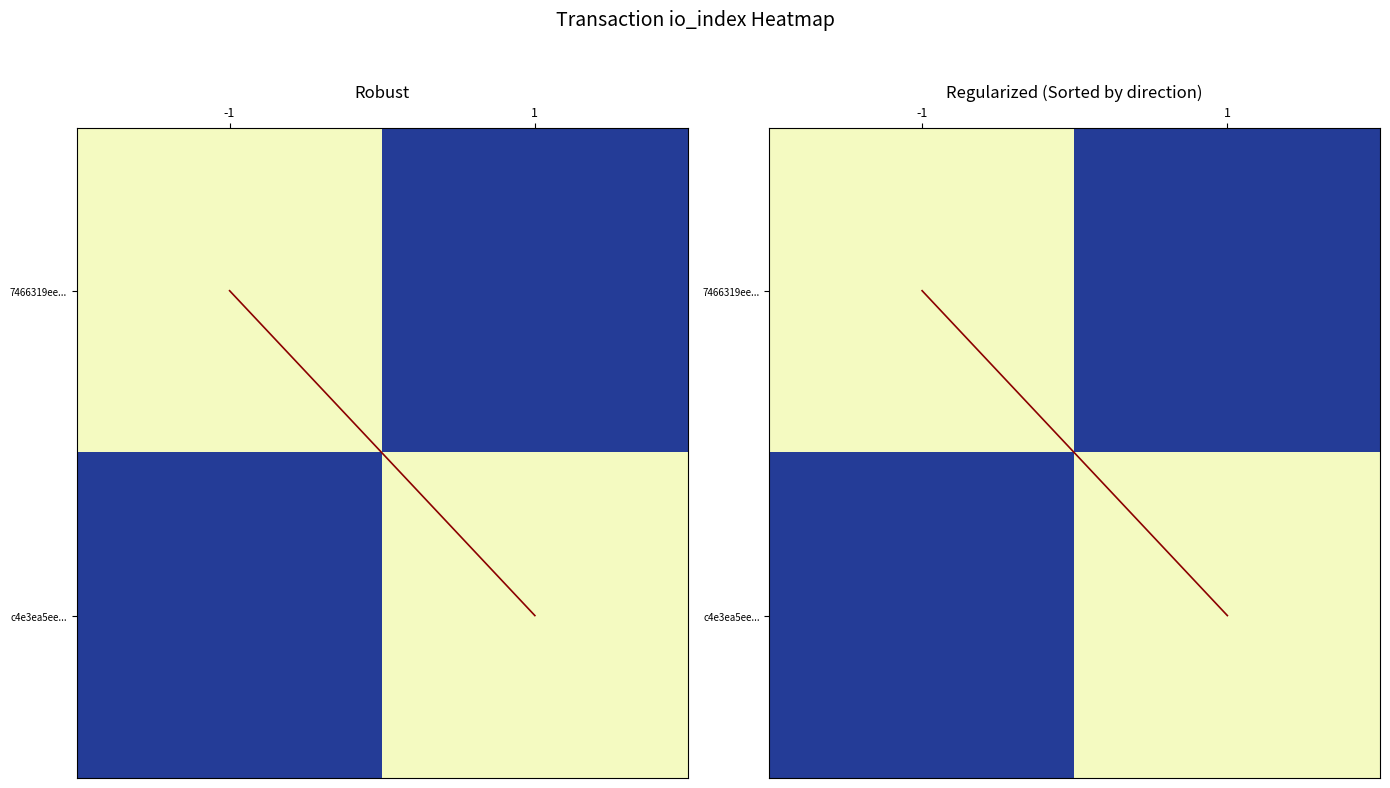

List the series in order of their peak value, highest first.

7466319ee..., c4e3ea5ee..., diagonal